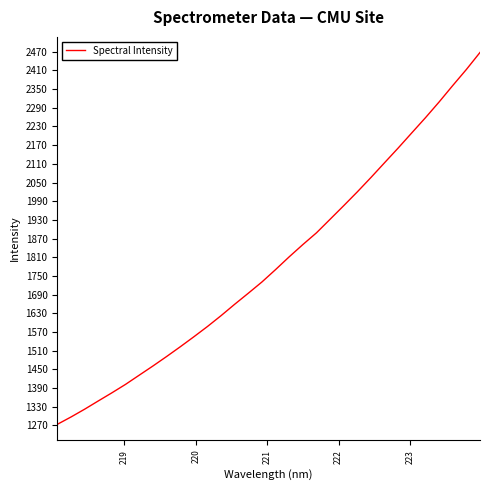

Does the chart display data point markers on the line(s)?

No